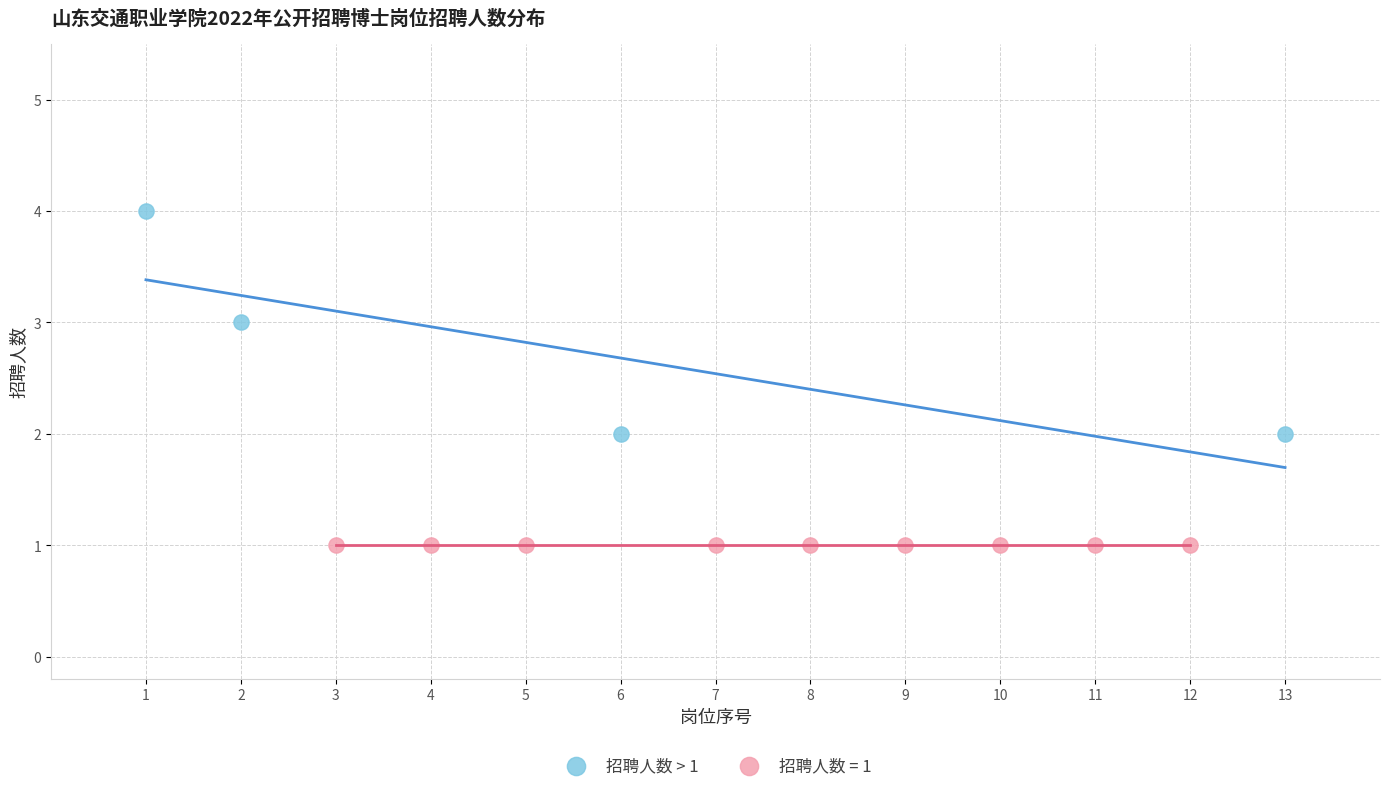

Which series reaches the minimum Y coordinate?

招聘人数 = 1